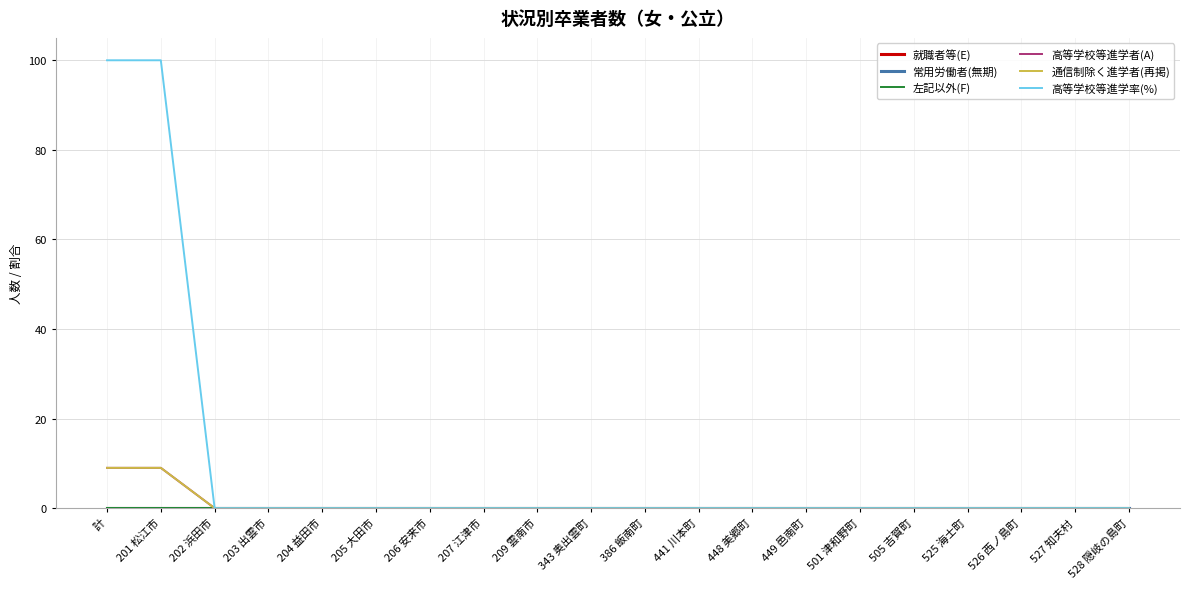

Does the chart display data point markers on the line(s)?

No